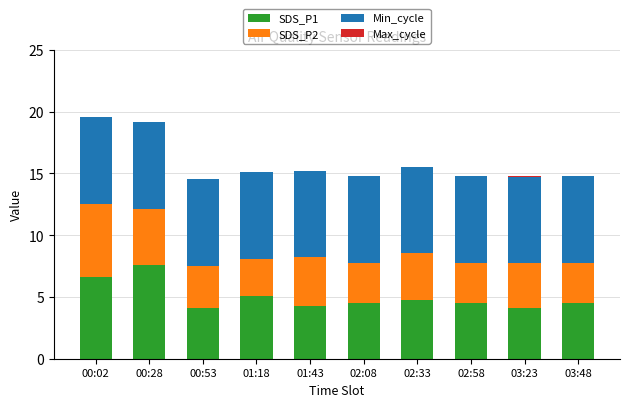

The value of SDS_P1 at 00:28 is 7.6. True or false?

True